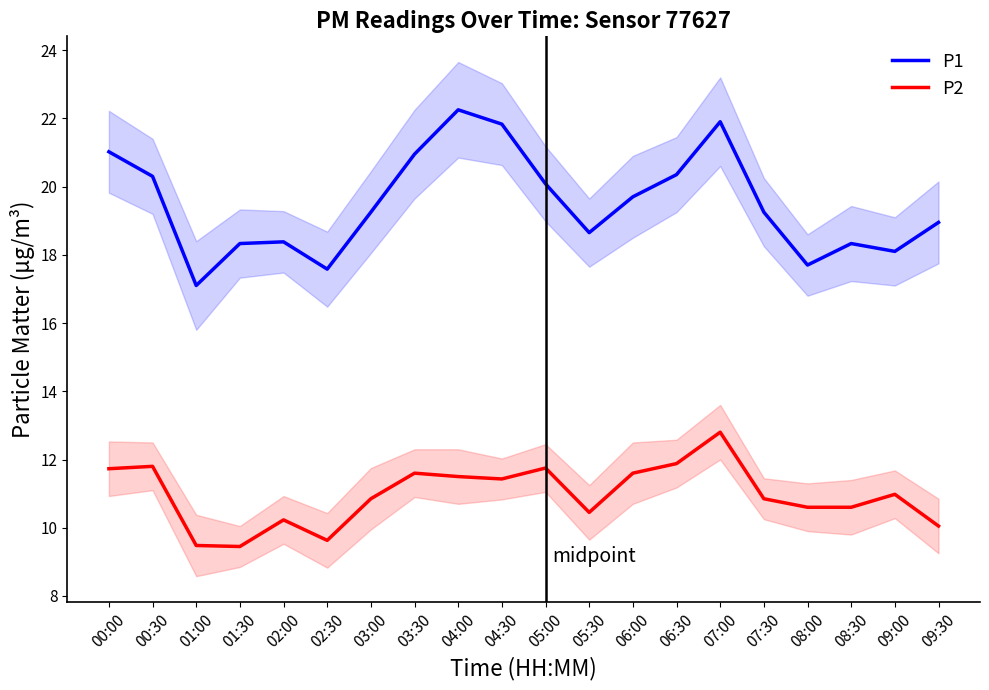

Reading left to right, what are all the values shown in this chart?

P1: 21.0	20.3	17.1	18.3	18.4	17.6	19.2	20.9	22.2	21.8	20.1	18.6	19.7	20.4	21.9	19.2	17.7	18.3	18.1	18.9
P2: 11.7	11.8	9.5	9.4	10.2	9.6	10.8	11.6	11.5	11.4	11.8	10.4	11.6	11.9	12.8	10.8	10.6	10.6	11.0	10.1